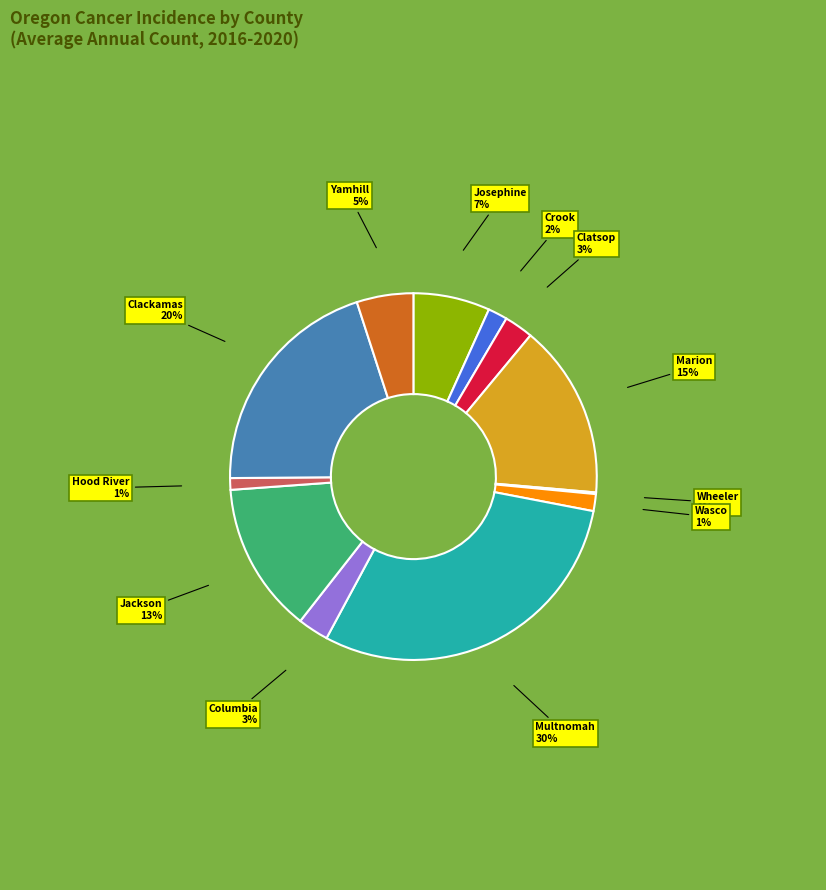

Does any single category account for the majority?

No